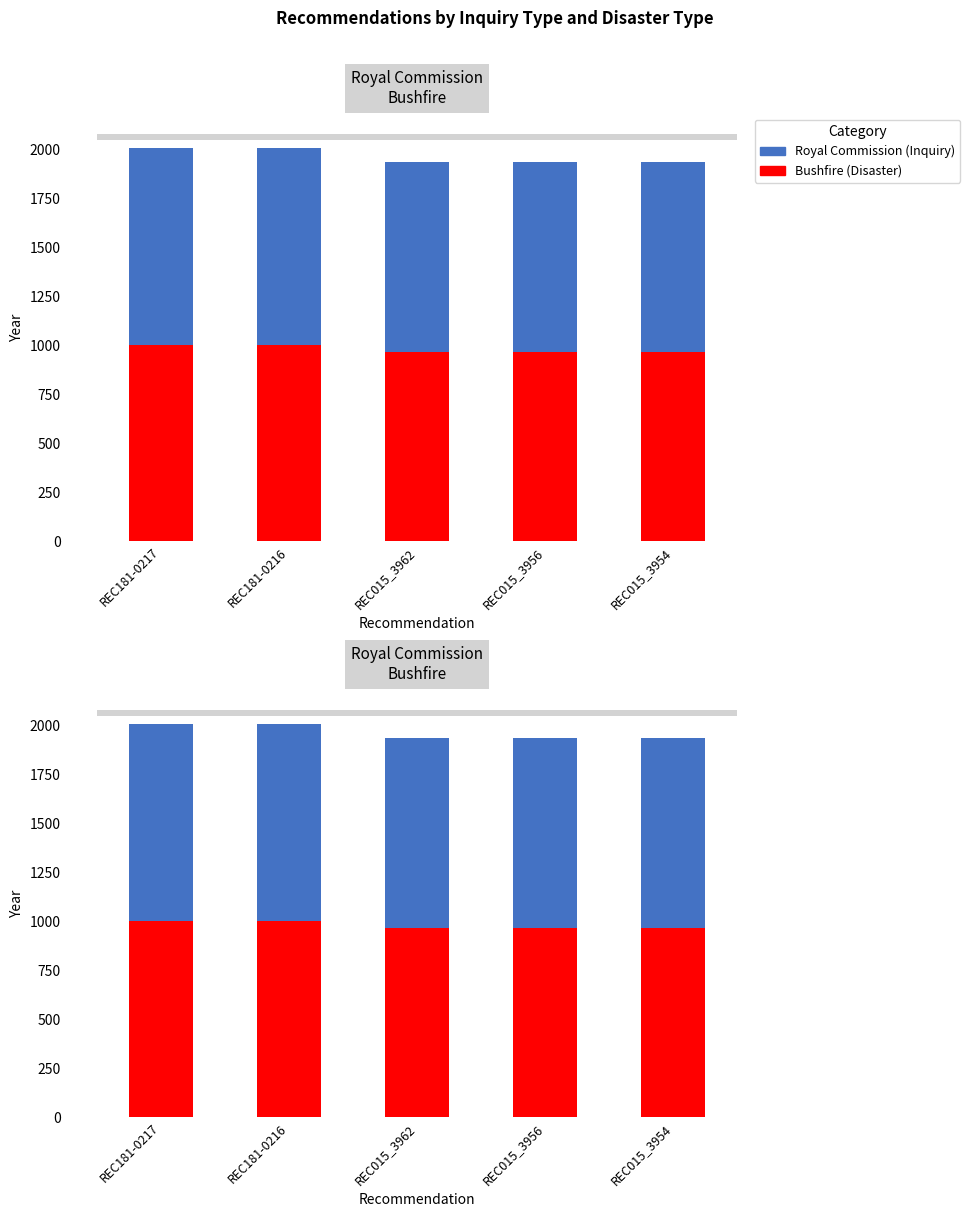

What is the difference between the maximum and minimum values in the Bushfire (Disaster) series?

35.5